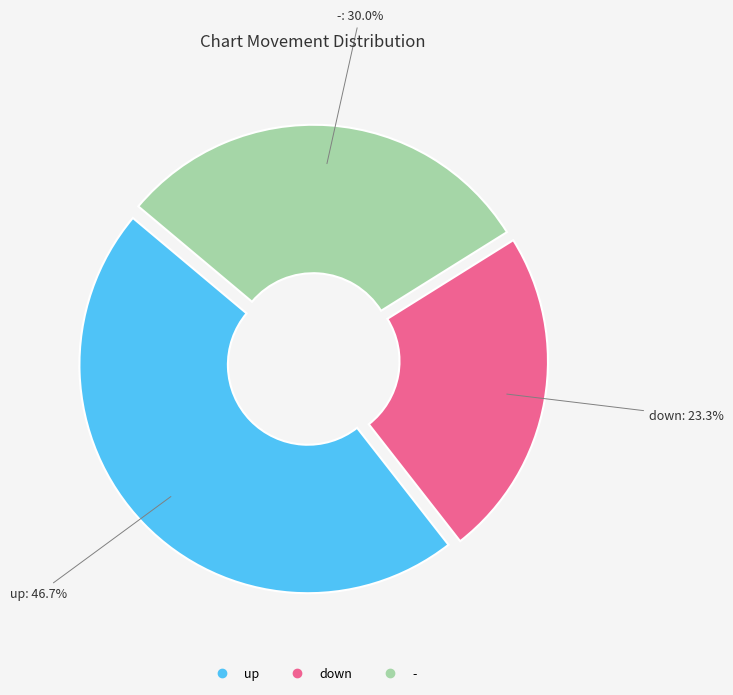

Is there any slice that represents more than half of the pie?

No